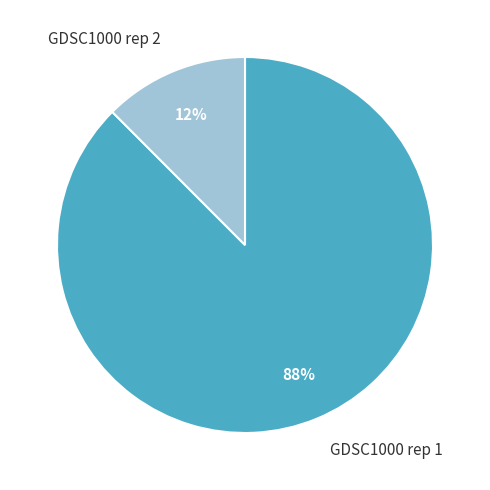

How many slices are in this pie chart?

2